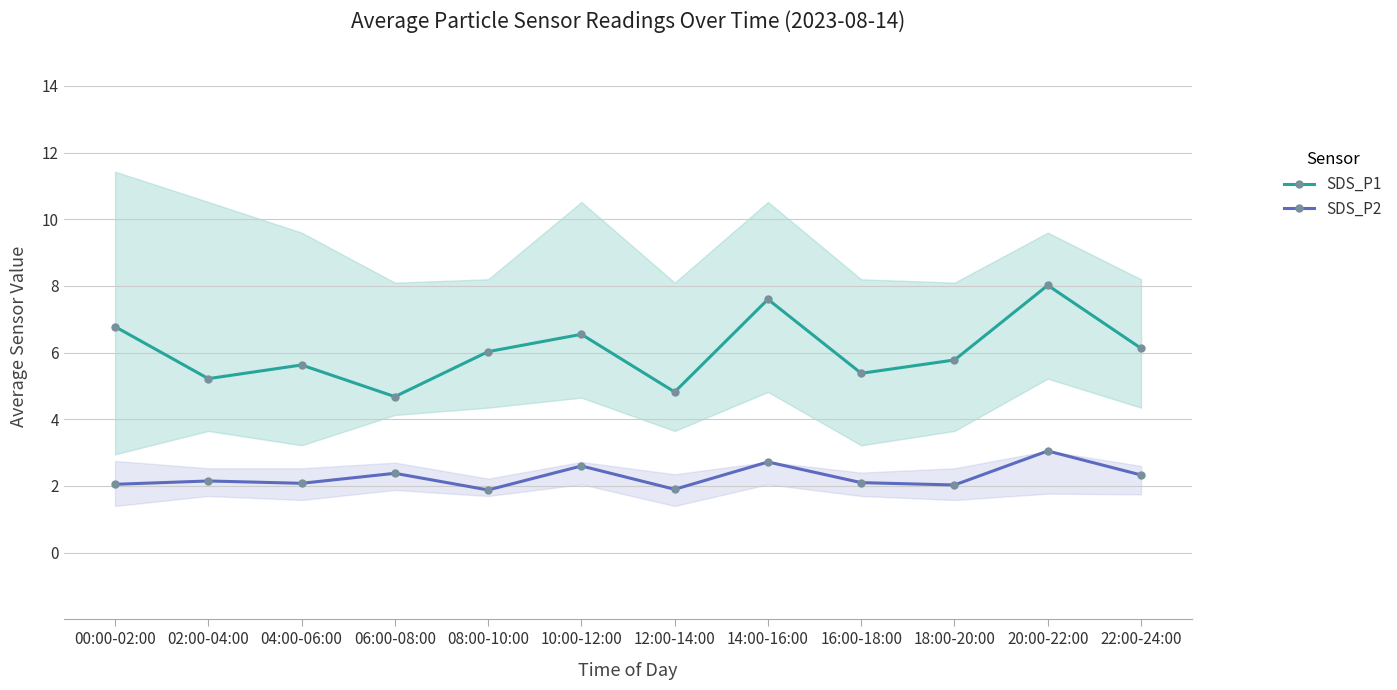

What position from the left is 08:00-10:00?

5